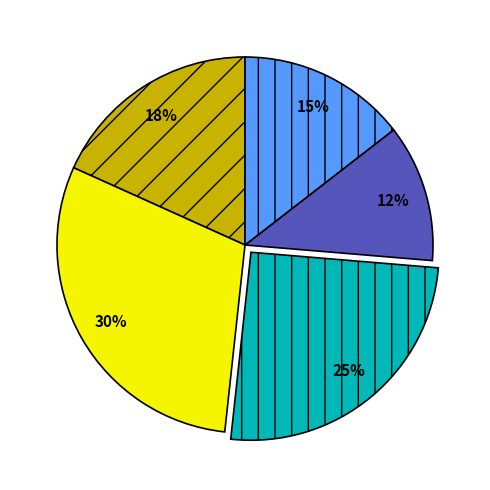

Is there any slice that represents more than half of the pie?

No